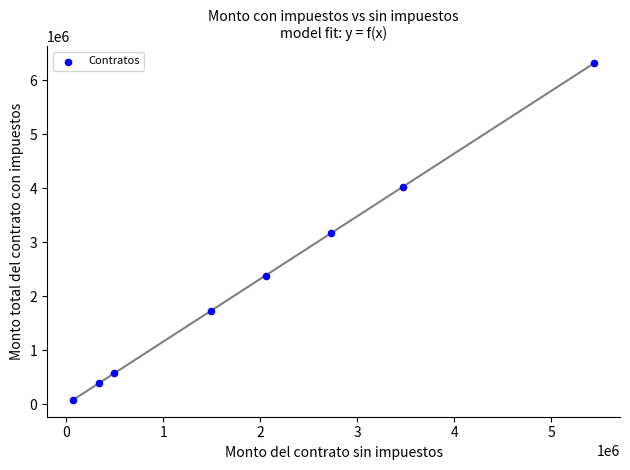

What is the range of X values (max minus min)?

5369813.2